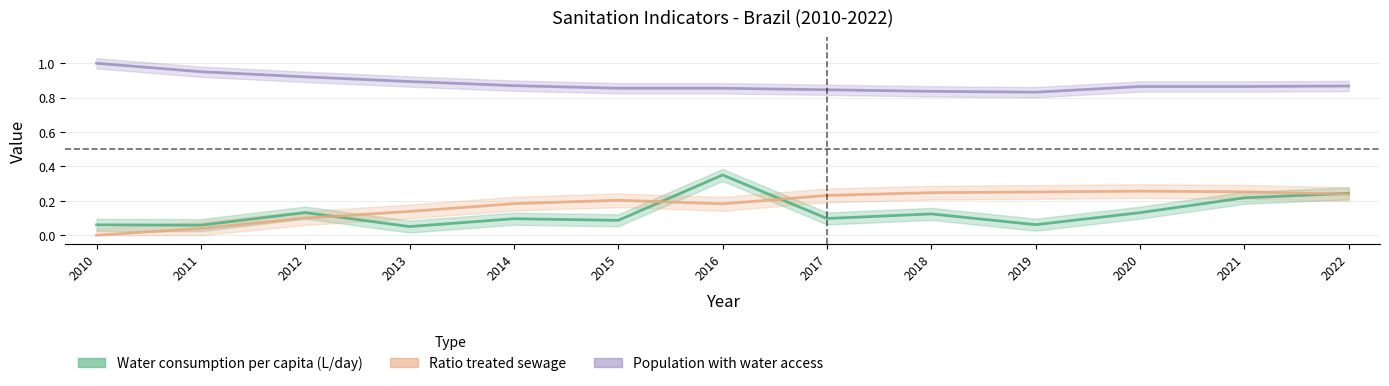

Reading left to right, what are all the values shown in this chart?

Water consumption per capita (L/day): 2010=0.1	2011=0.1	2012=0.1	2013=0.1	2014=0.1	2015=0.1	2016=0.3	2017=0.1	2018=0.1	2019=0.1	2020=0.1	2021=0.2	2022=0.2
Ratio treated sewage: 2010=0.0	2011=0.0	2012=0.1	2013=0.1	2014=0.2	2015=0.2	2016=0.2	2017=0.2	2018=0.2	2019=0.3	2020=0.3	2021=0.3	2022=0.2
Population with water access: 2010=1.0	2011=0.9	2012=0.9	2013=0.9	2014=0.9	2015=0.9	2016=0.9	2017=0.8	2018=0.8	2019=0.8	2020=0.9	2021=0.9	2022=0.9